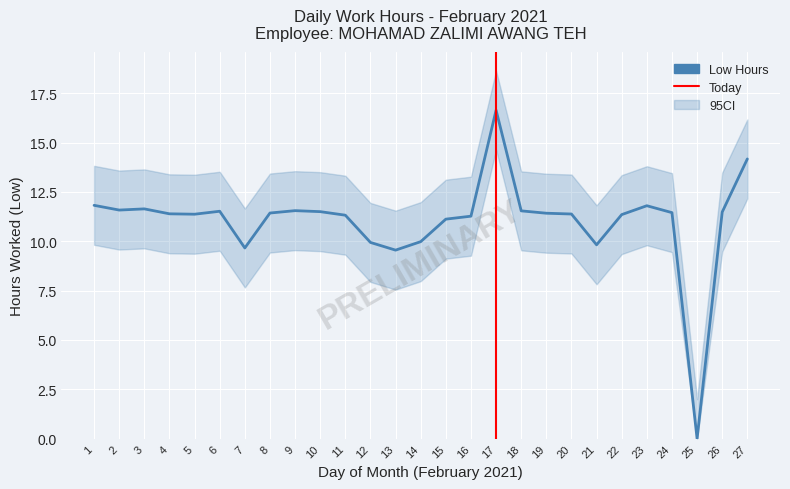

True or false: the data has more than 0 interior local peaks.

True